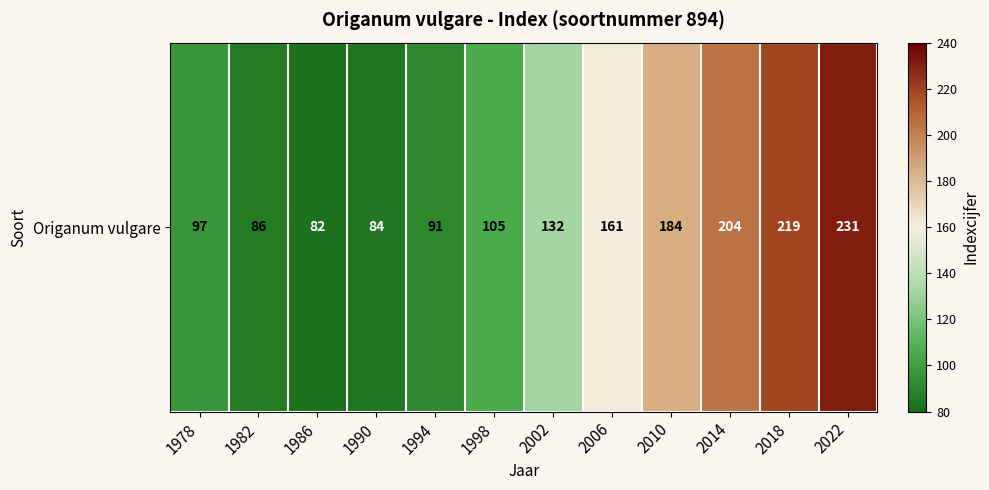

What is the difference between the values at 1978 and 2022?

134